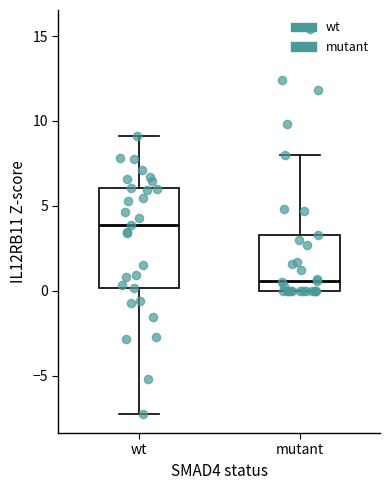

Which box has the highest median line?

wt